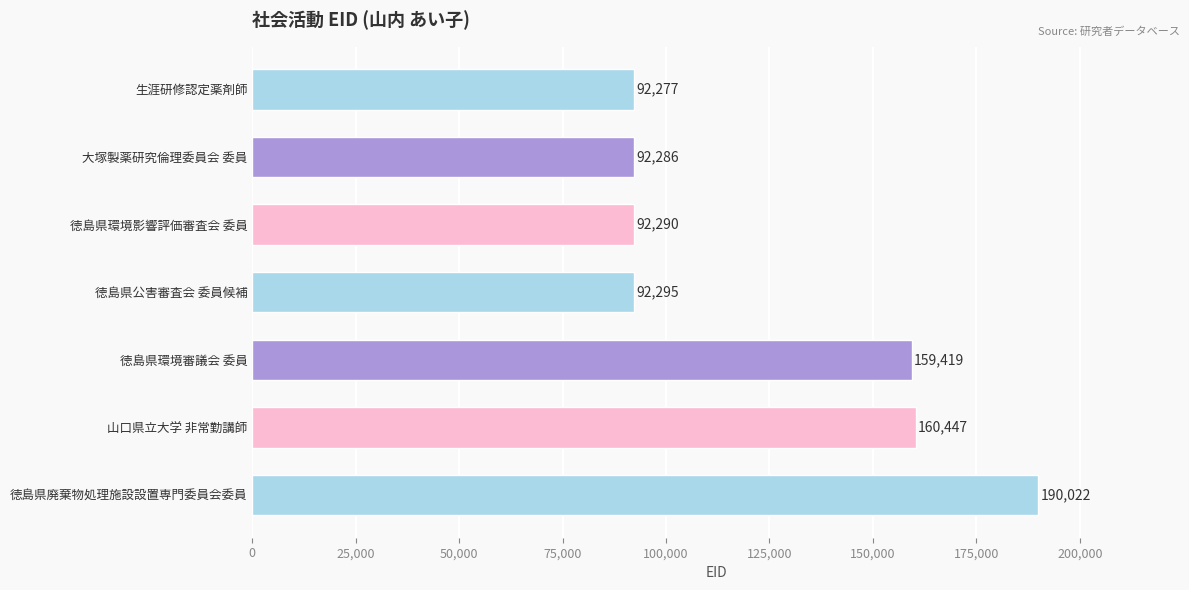

List the labels in order of value, smallest first.

生涯研修認定薬剤師, 大塚製薬研究倫理委員会 委員, 徳島県環境影響評価審査会 委員, 徳島県公害審査会 委員候補, 徳島県環境審議会 委員, 山口県立大学 非常勤講師, 徳島県廃棄物処理施設設置専門委員会委員